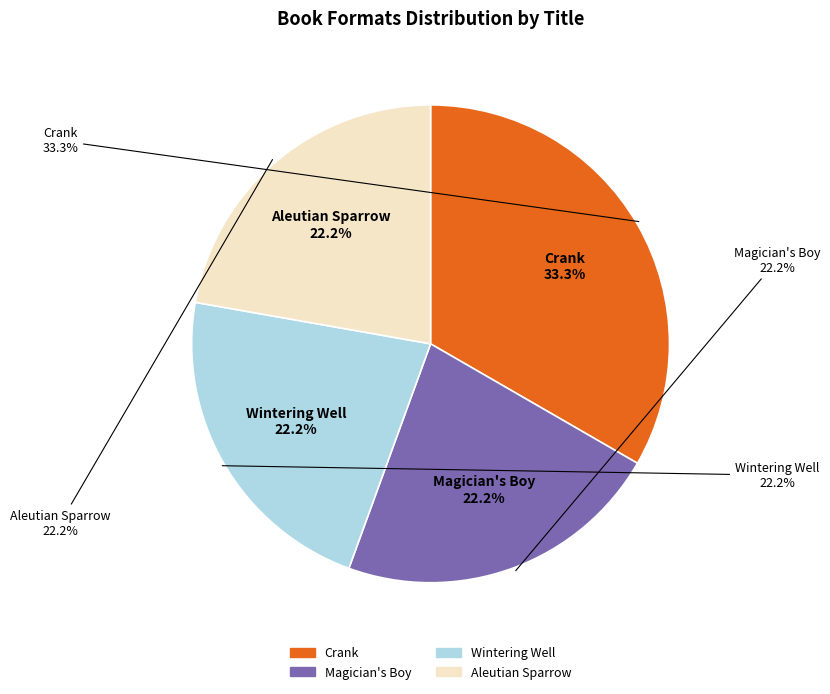

Which slice is the largest?

Crank